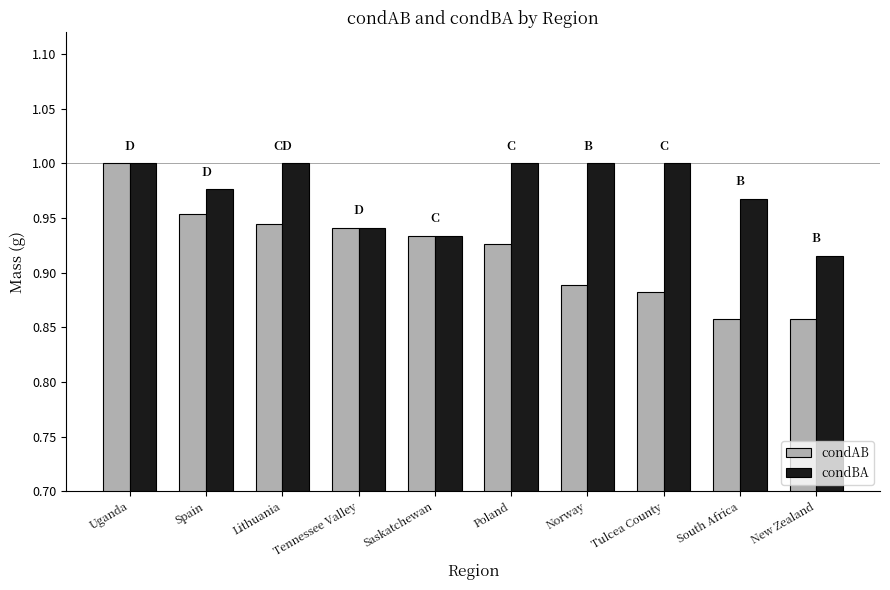

Which series has the widest spread of values?

condAB